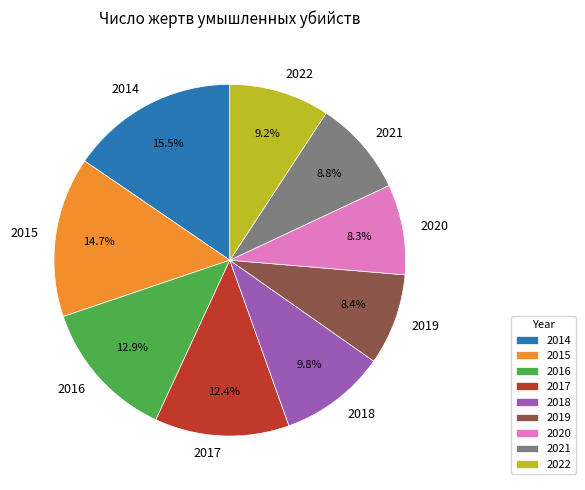

Which category has the biggest portion of the pie?

2014